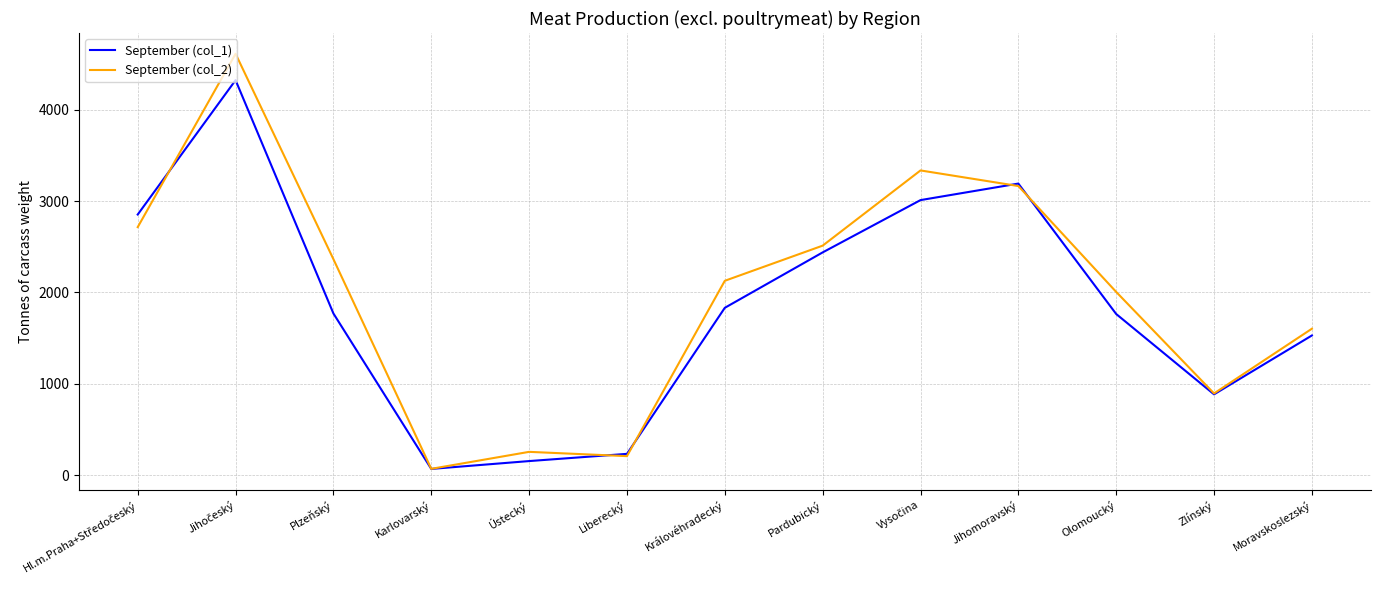

What is the maximum value for September (col_1)?

4326